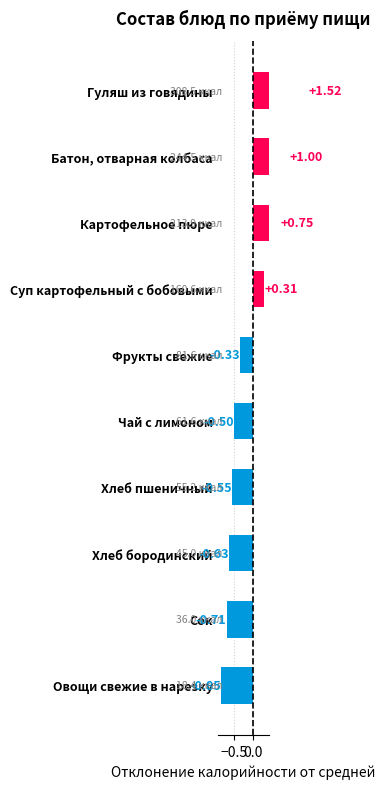

What is the value of the 2nd bar from the left?

-0.7